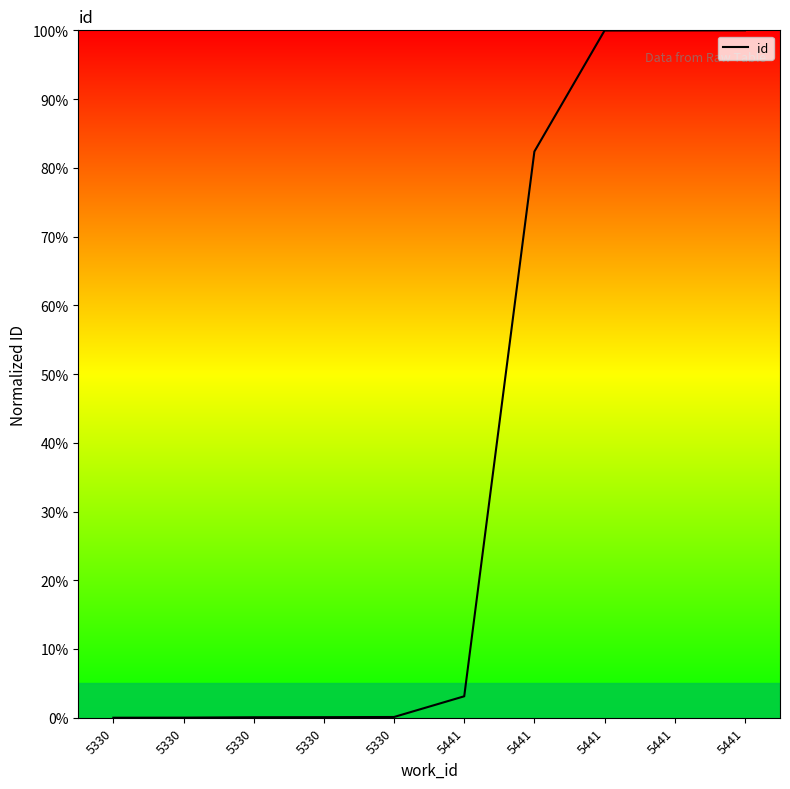

Is this an area chart (filled region under the line)?

Yes